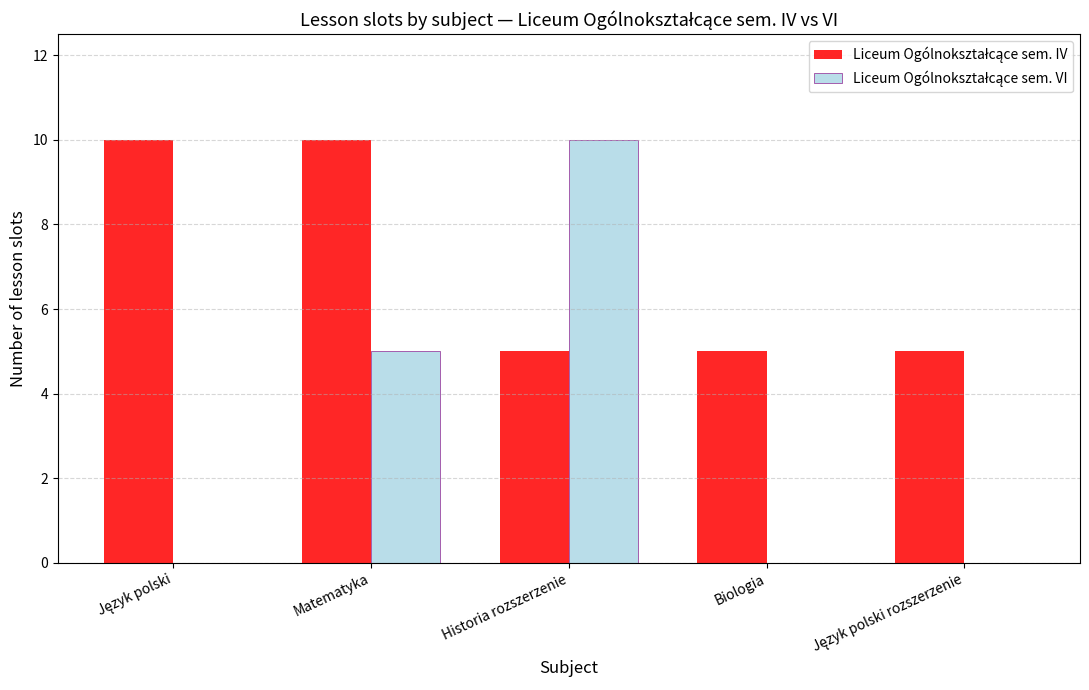

How many groups of bars are there?

5